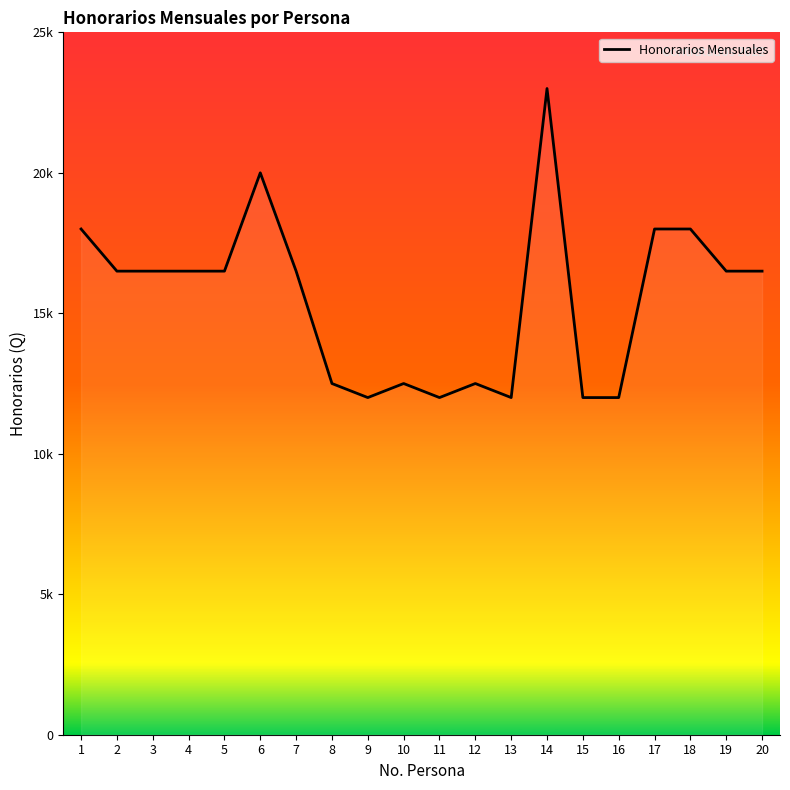

Is it true that the value at 14 is 23000?

True